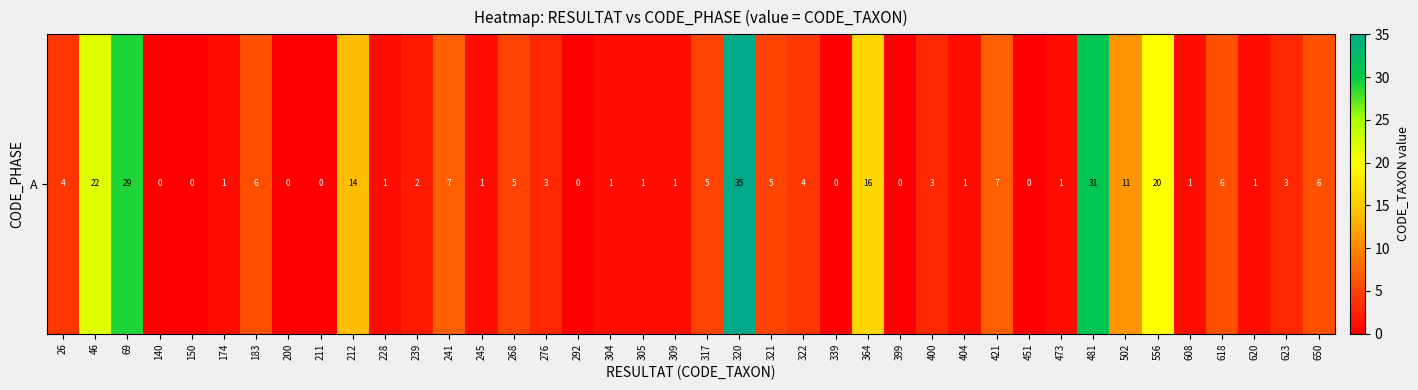

How many values are above zero?

32